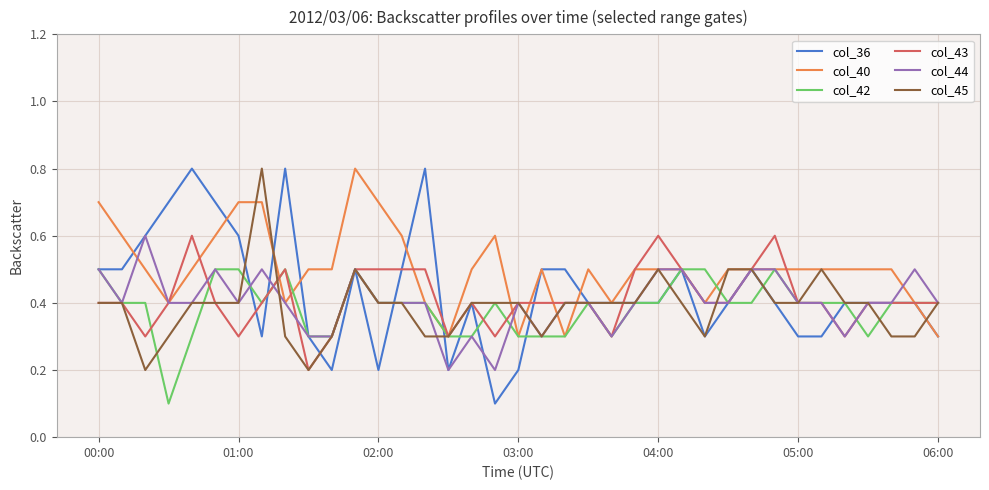

Which series has the largest range (max minus min)?

col_36